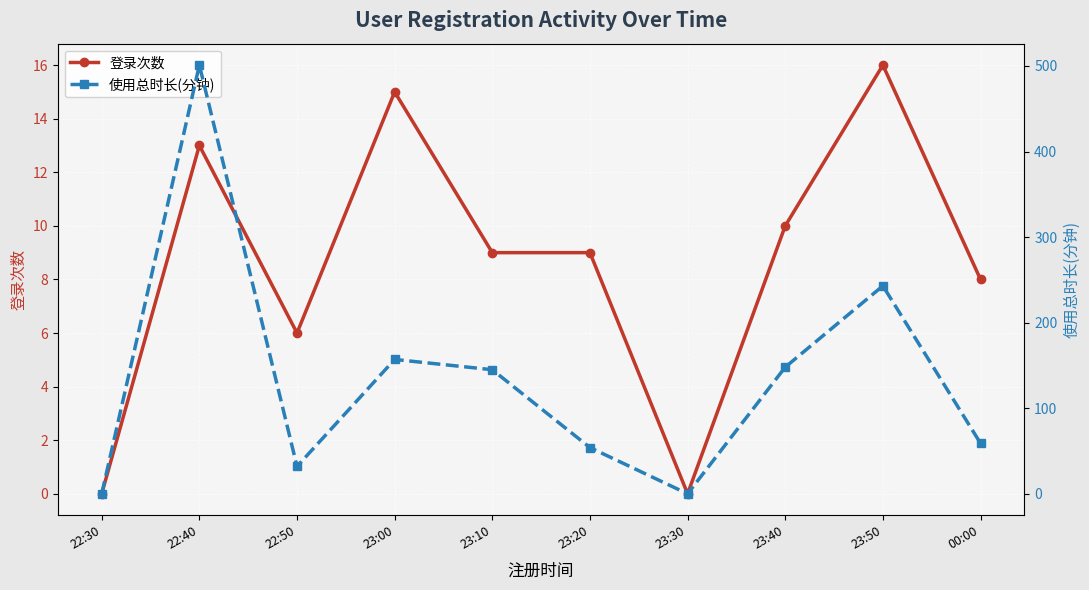

In 登录次数, how many points are higher than both neighbors (excluding endpoints)?

3